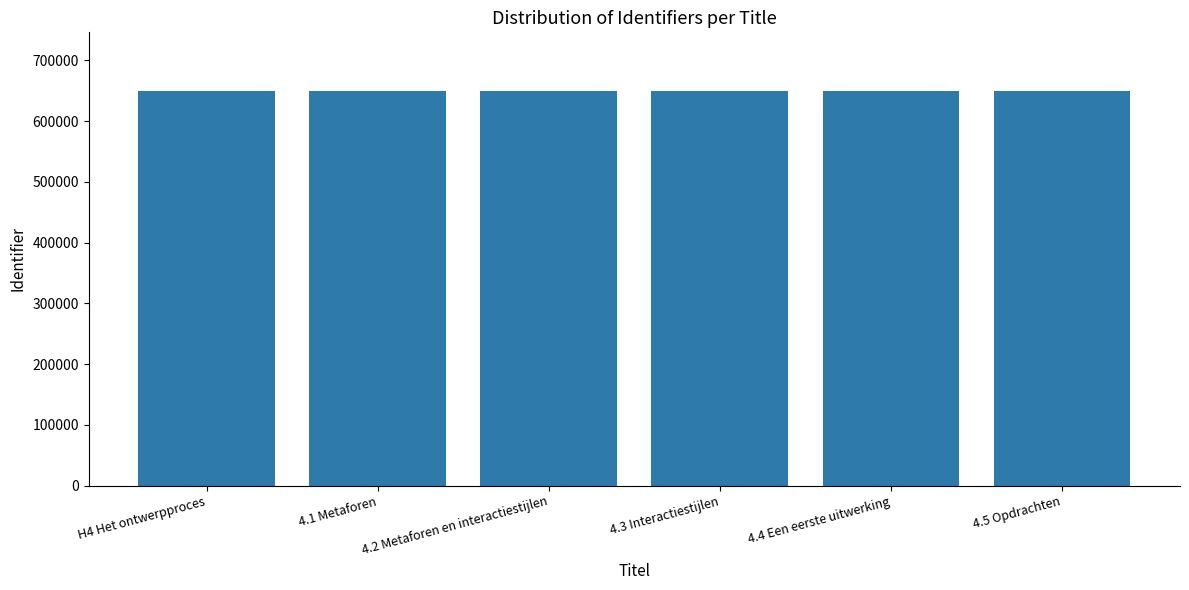

What is the value of the 3rd bar from the left?

648989